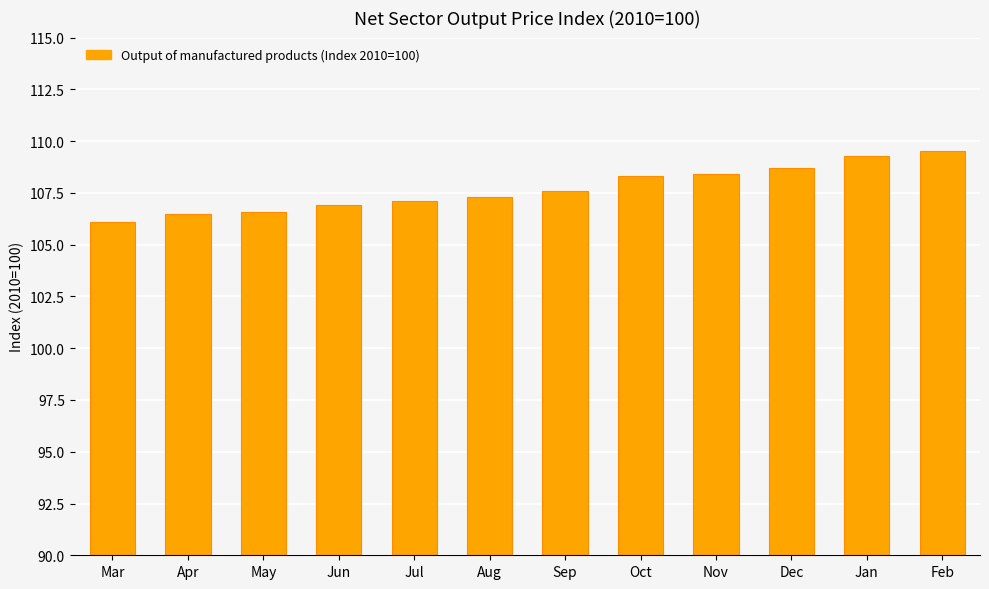

Which category has the lowest value across all series?

Mar